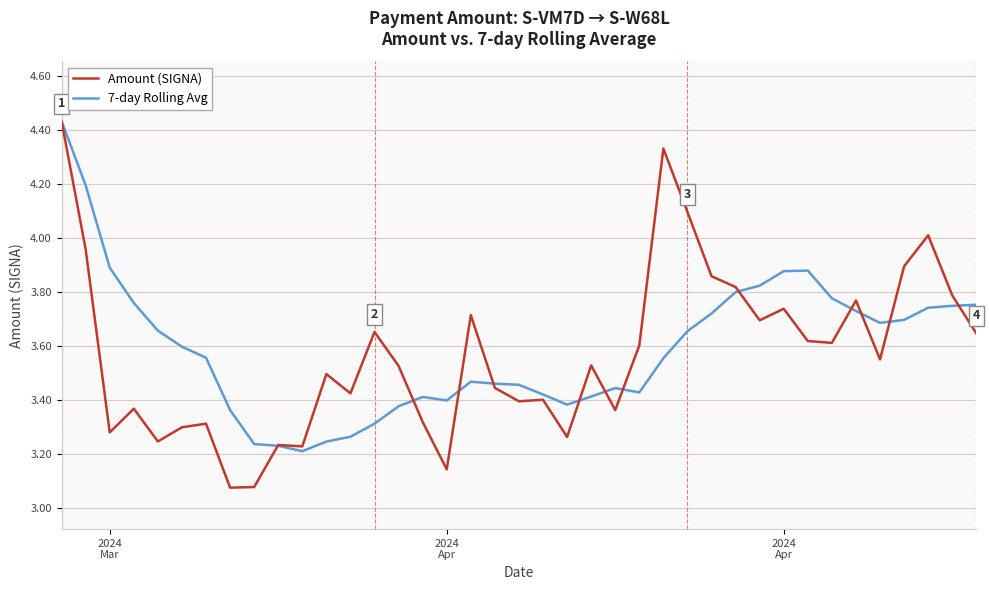

What is the sum of all 7-day Rolling Avg values?

140.0